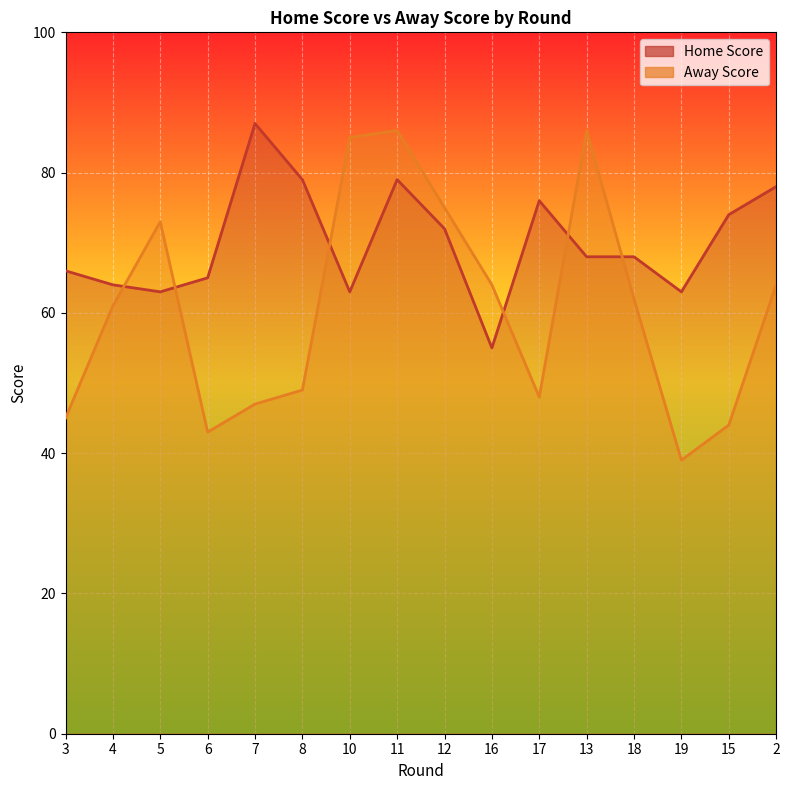

List the series in order of their overall mean, highest first.

Home Score, Away Score